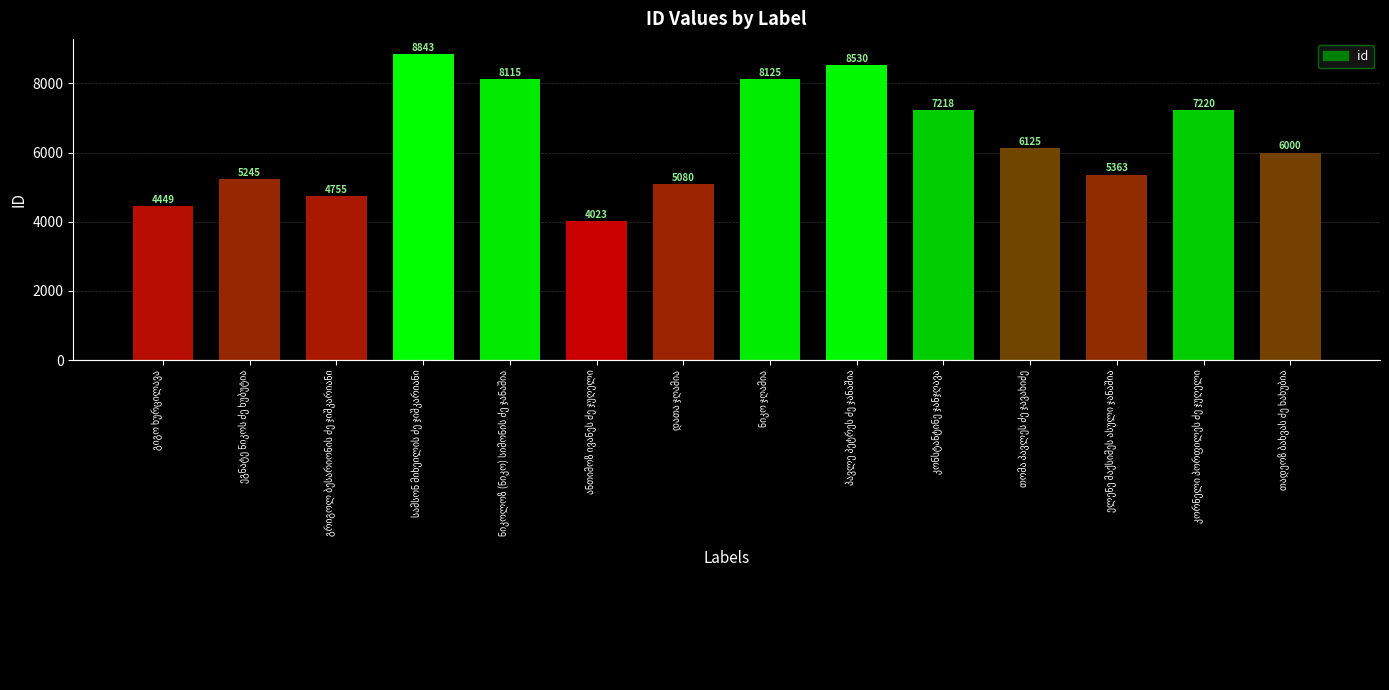

Does the chart contain stacked bars?

No